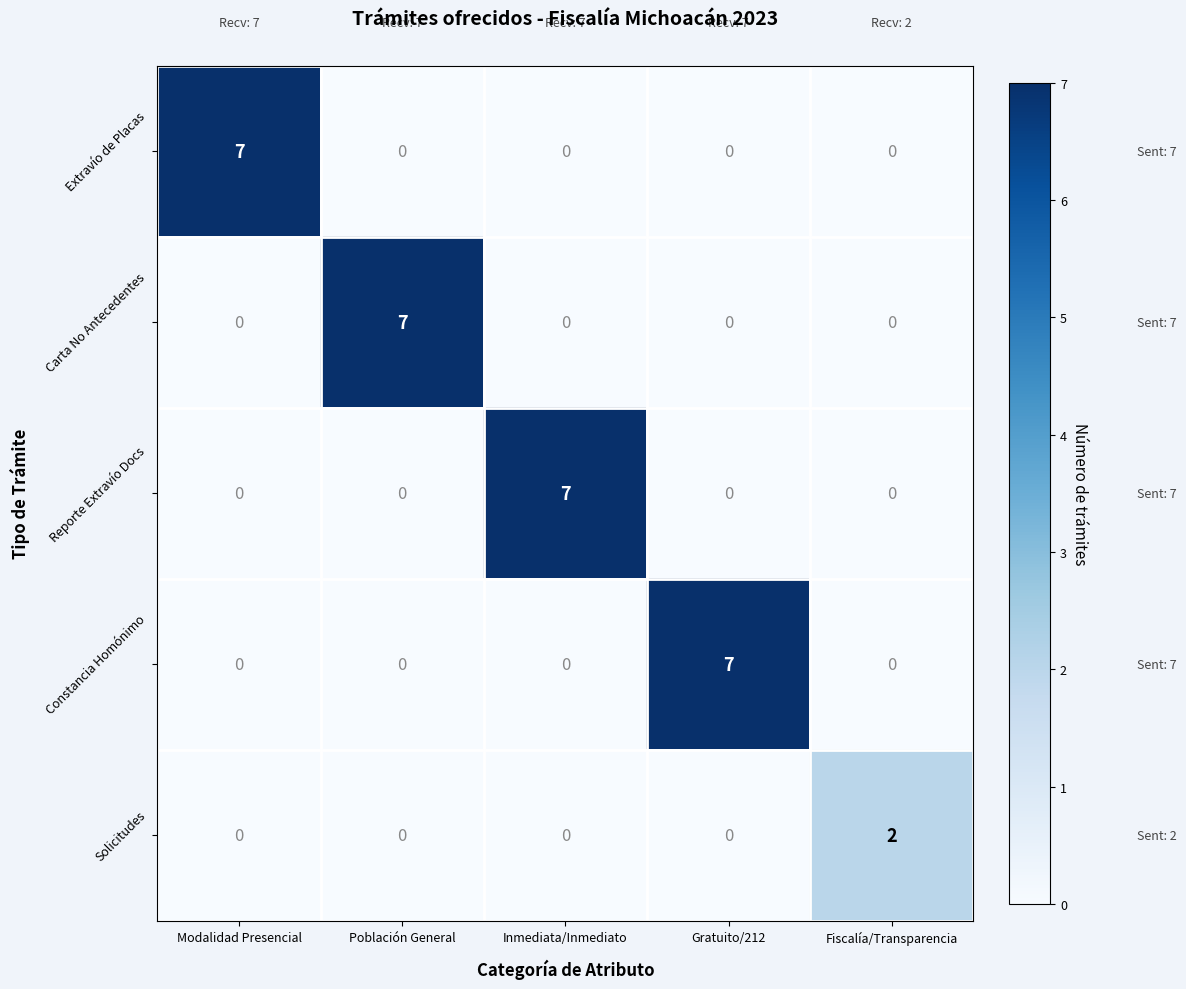

Between Población General and Fiscalía/Transparencia, which series saw the biggest shift?

Carta No Antecedentes